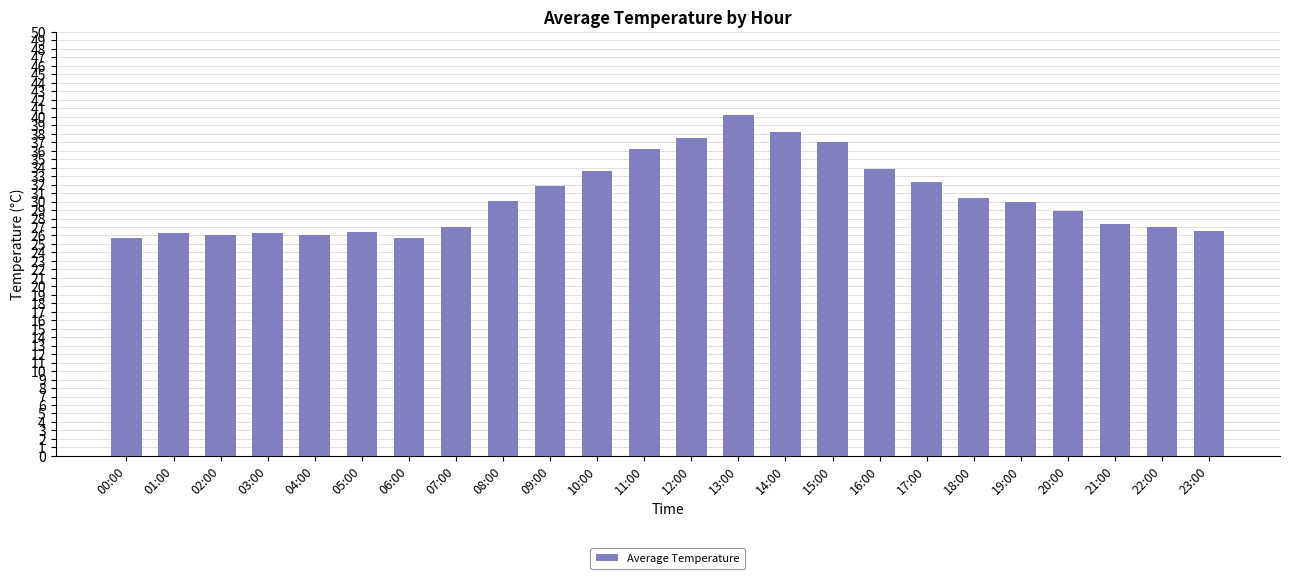

What is the value of the 19th bar from the left?

30.4